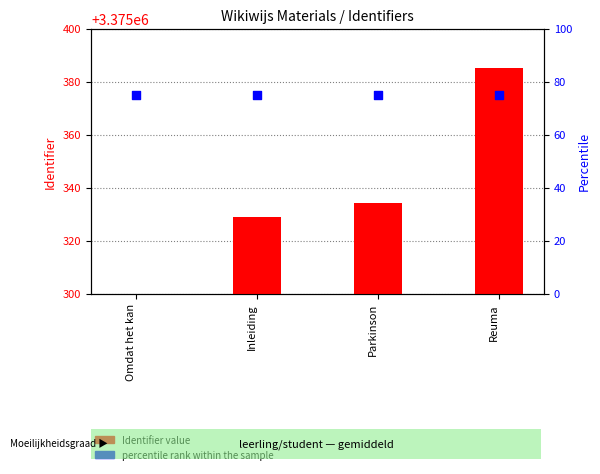

Is the value of Identifier value at Omdat het kan greater than the value of percentile rank within the sample at Omdat het kan?

No